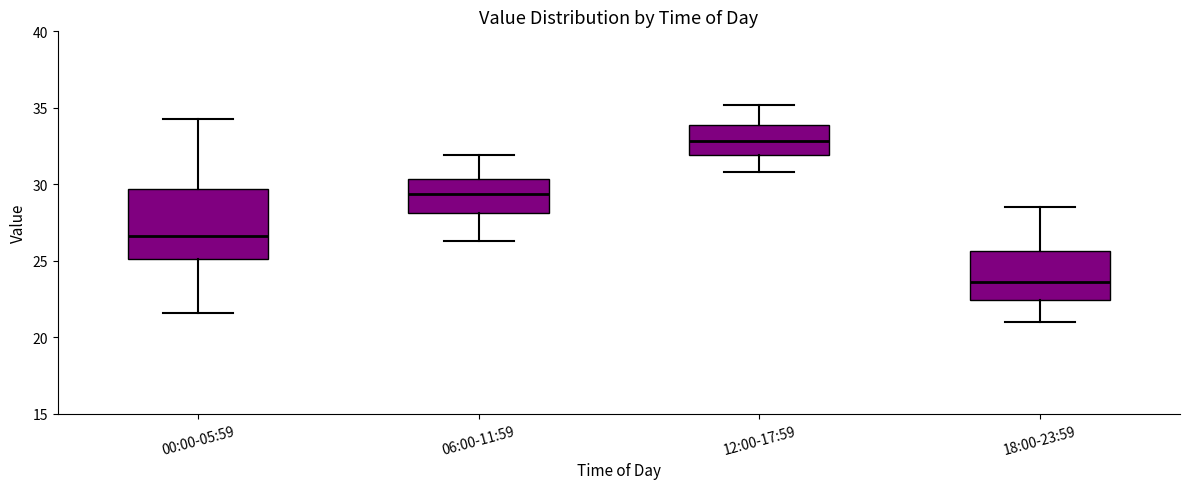

Reading left to right, transcribe this box plot: for each box, give where its median line is, the range the box spans, and where its two whiskers end, as read against the y-axis. The values are not printed on the chart, so give them approximately, as read against the axis.

00:00-05:59: median 26.5, box 25.0 to 29.5, whiskers 21.5 to 34.5
06:00-11:59: median 29.5, box 28.0 to 30.5, whiskers 26.5 to 32.0
12:00-17:59: median 33.0, box 32.0 to 34.0, whiskers 31.0 to 35.0
18:00-23:59: median 23.5, box 22.5 to 25.5, whiskers 21.0 to 28.5